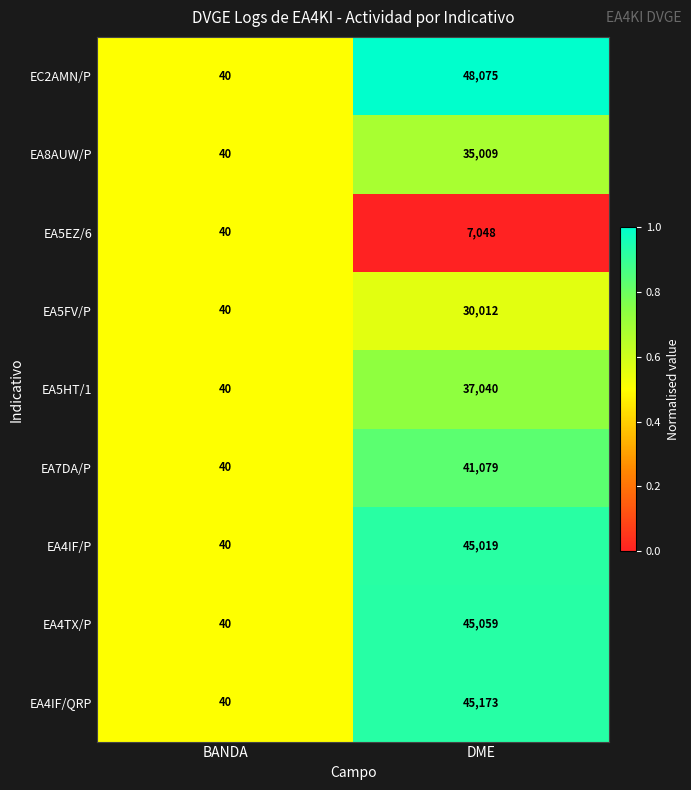

What is the difference between the maximum and minimum values in the EA5FV/P series?

29972